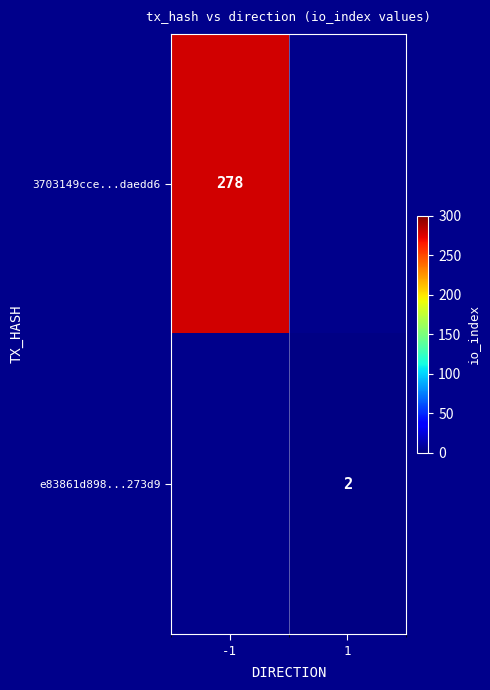

Is it true that 3703149cce...daedd6 equals 278 at -1?

True